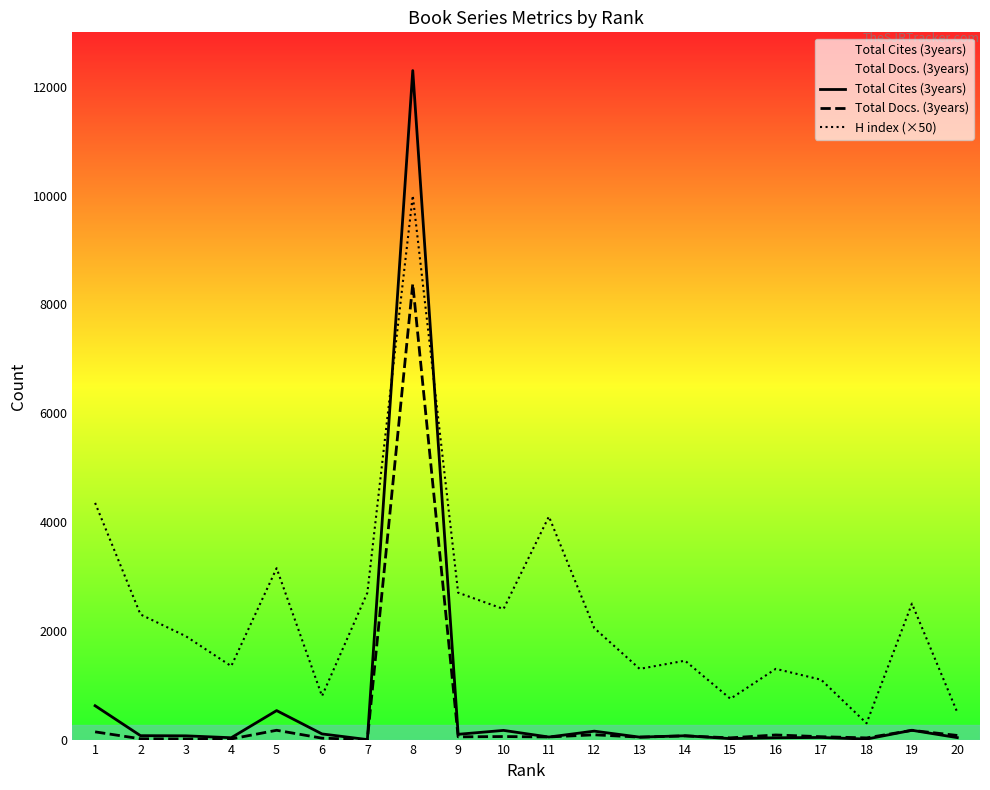

Where does the H index (×50) series first go above 2050?

1